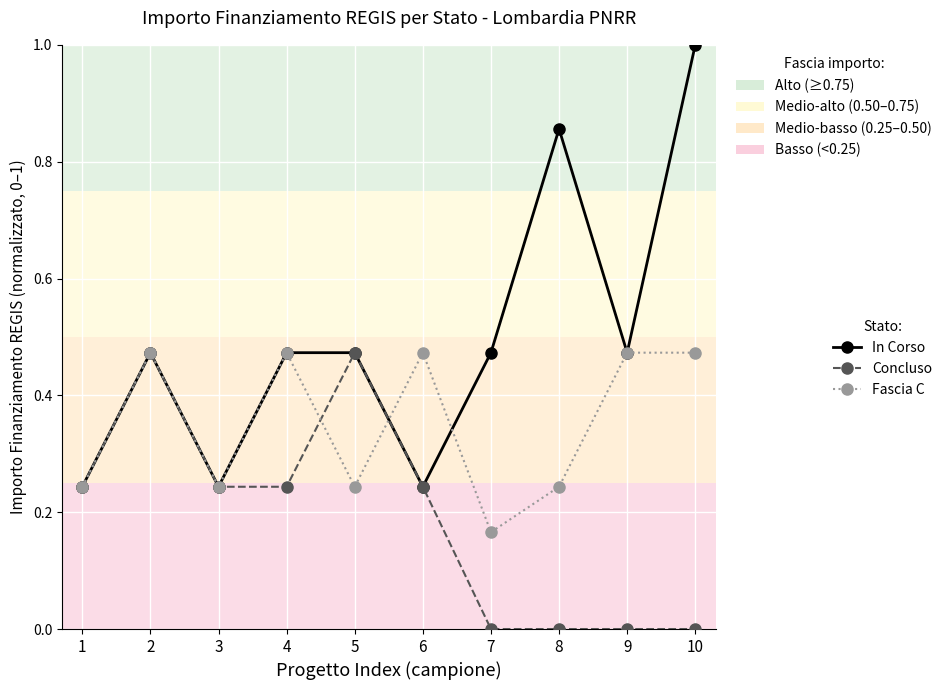

True or false: Fascia C has more than 1 interior local peaks.

True